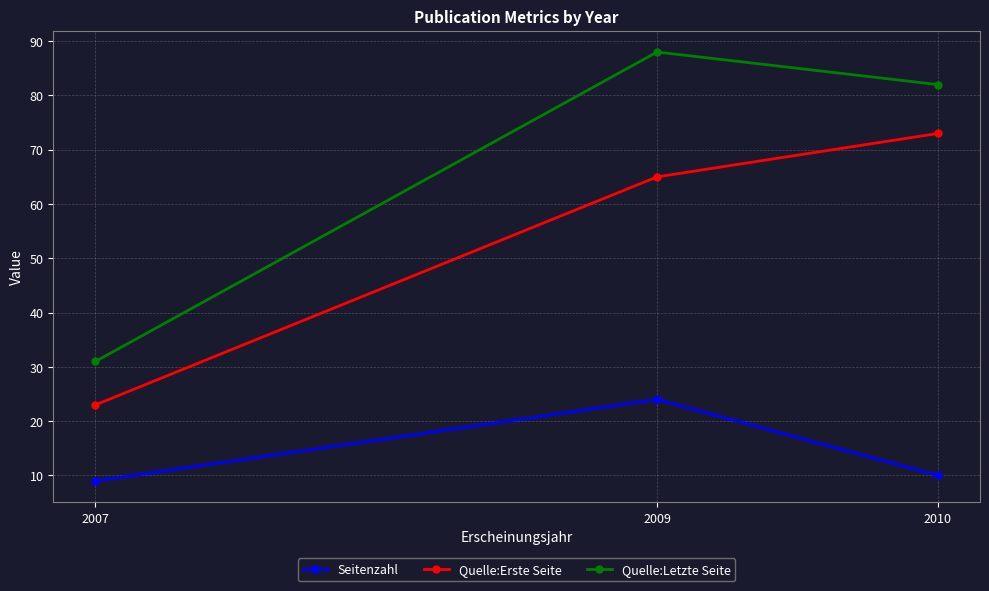

Count the number of categories in the chart.

3